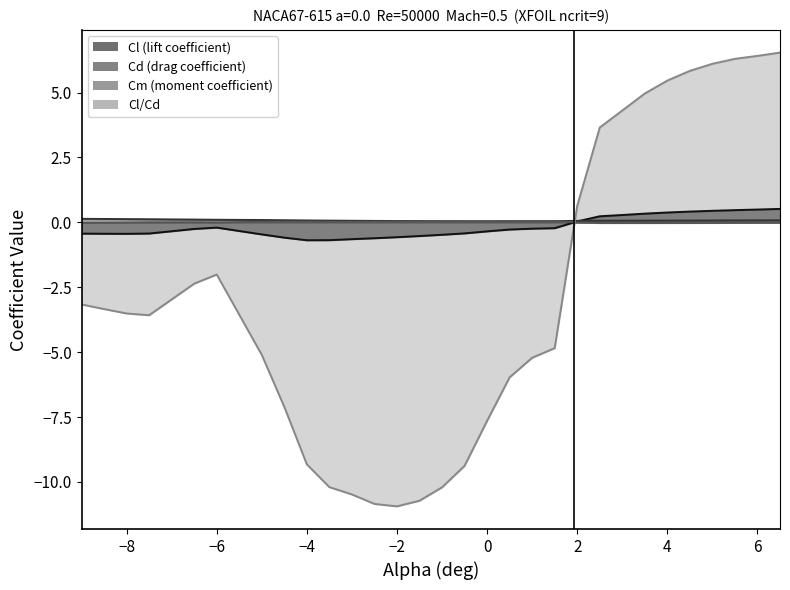

What is the difference between the Cl/Cd values at -4 and -8.5?

6.0